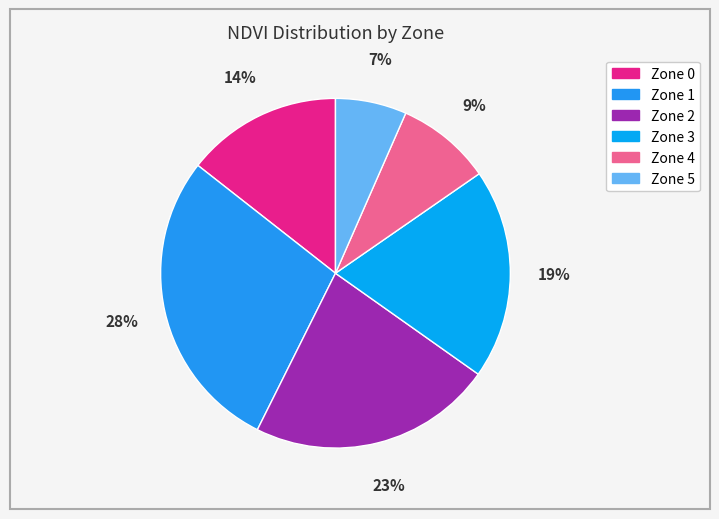

Rank the categories by value from lowest to highest.

Zone 5, Zone 4, Zone 0, Zone 3, Zone 2, Zone 1